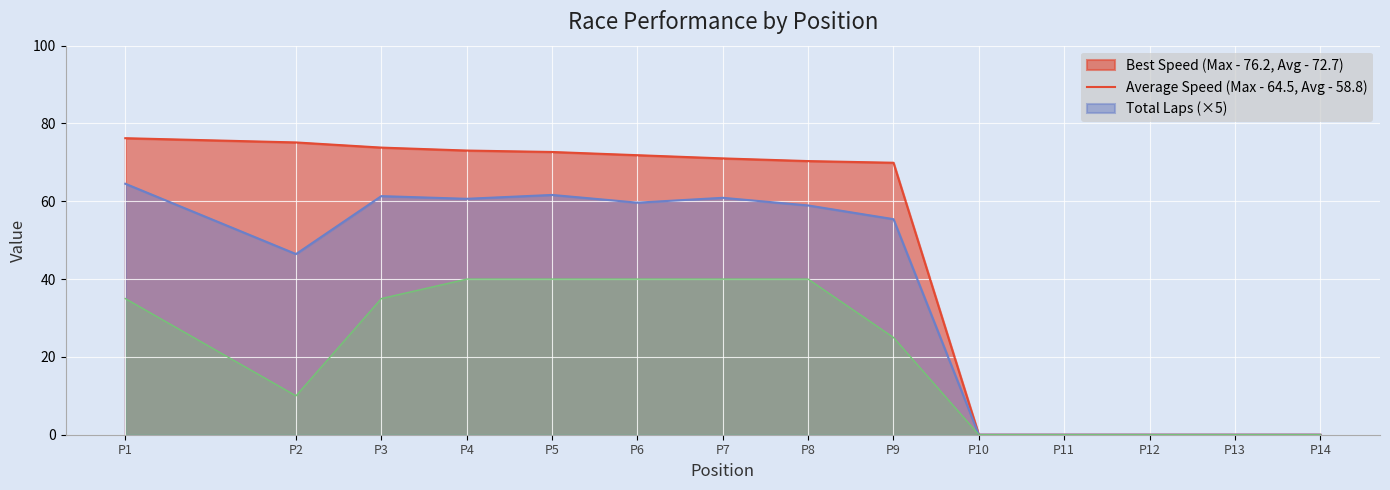

What is the spread (max minus min) of values at P5?

32.7